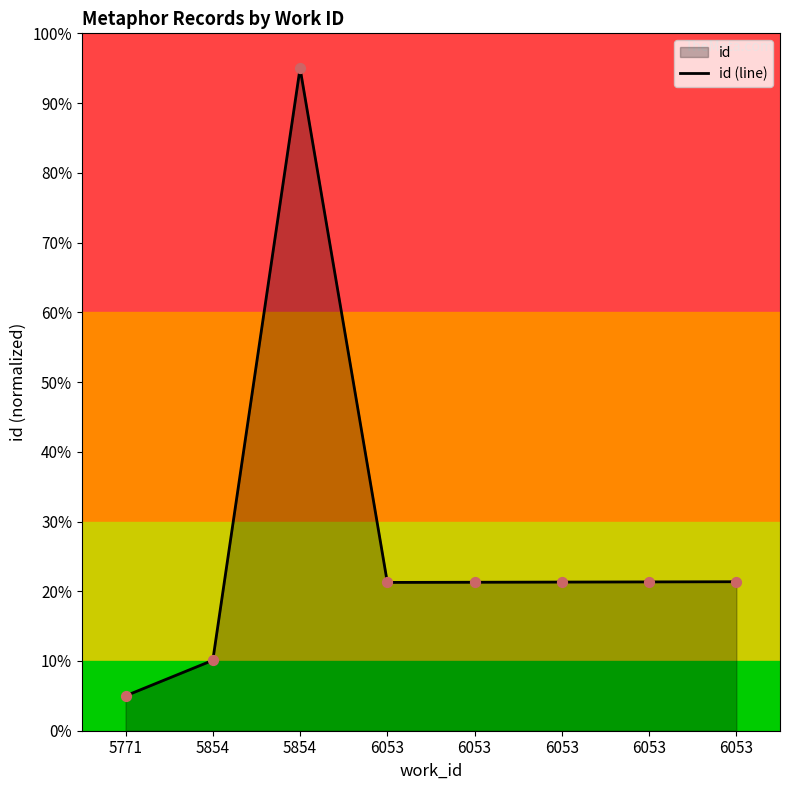

What is the change in value from 5854 to 6053?

-73.7